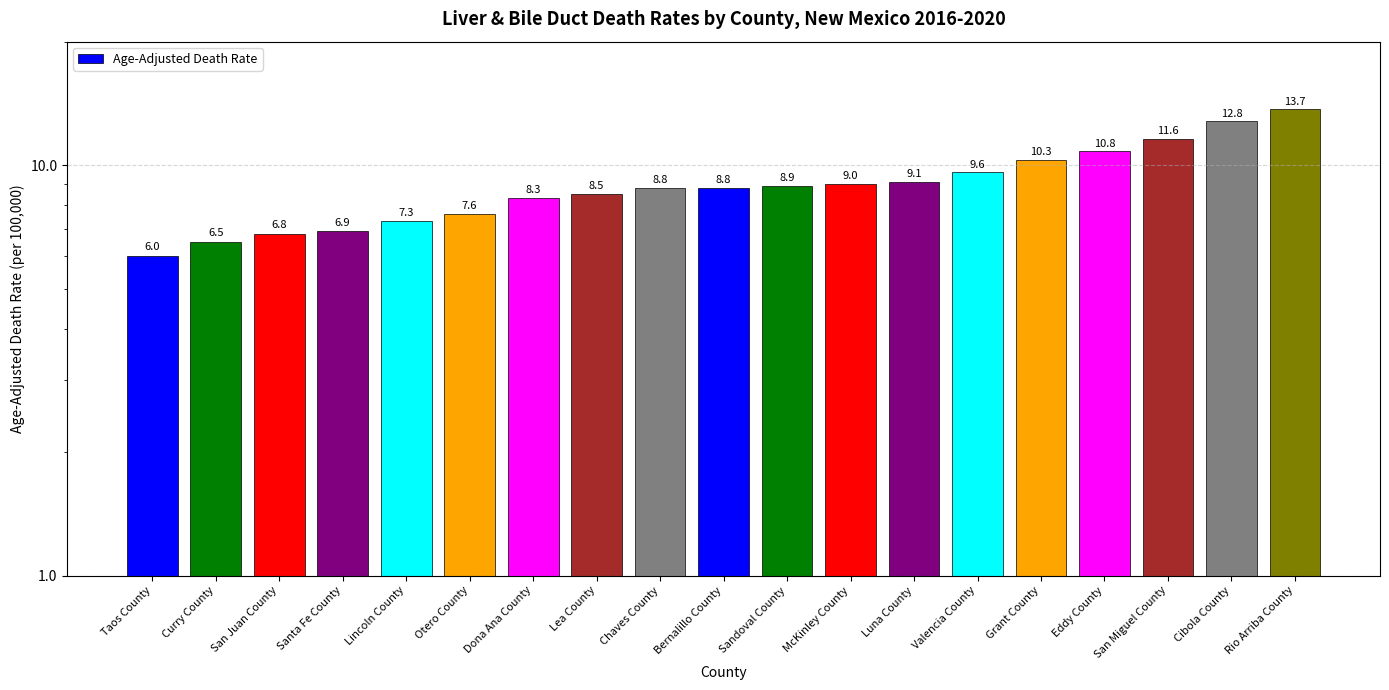

List the labels in order of value, smallest first.

Taos County, Curry County, San Juan County, Santa Fe County, Lincoln County, Otero County, Dona Ana County, Lea County, Chaves County, Bernalillo County, Sandoval County, McKinley County, Luna County, Valencia County, Grant County, Eddy County, San Miguel County, Cibola County, Rio Arriba County